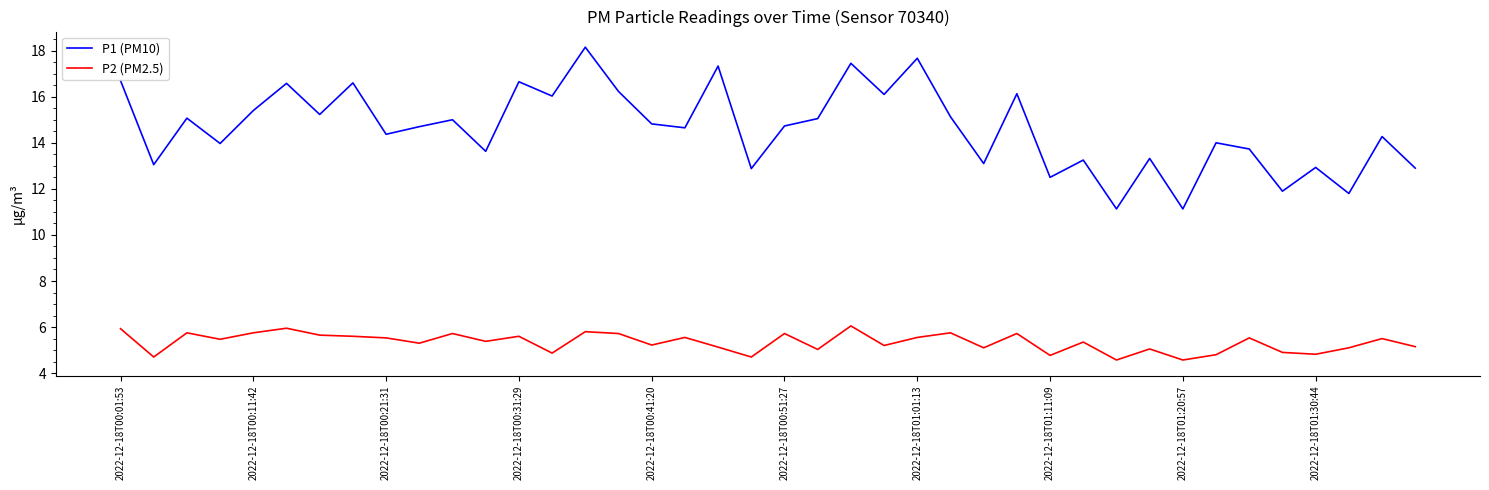

What is the difference between the maximum and second lowest values in the P1 (PM10) series?

7.0